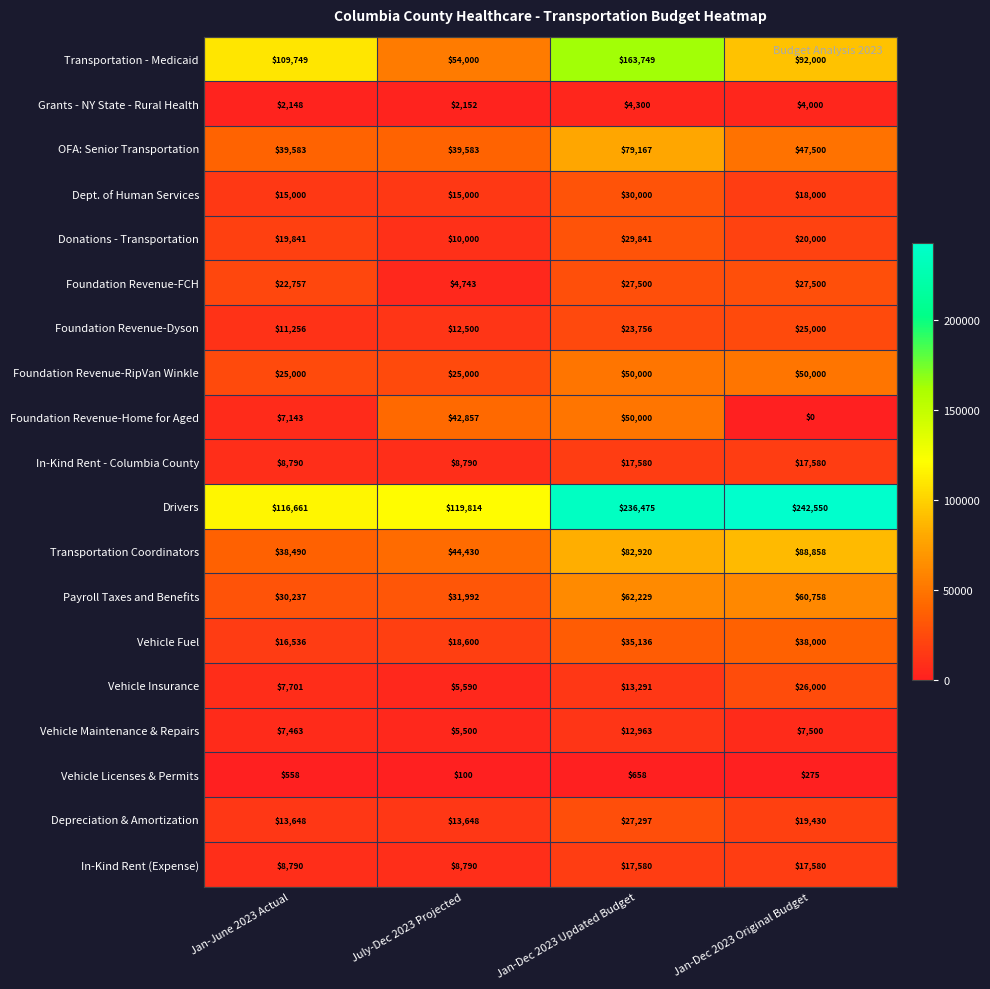

What is the greatest value displayed?

242550